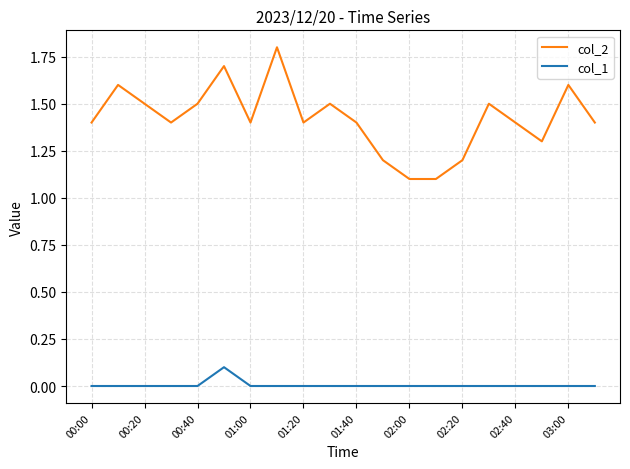

True or false: col_1 and col_2 cross at least once.

False